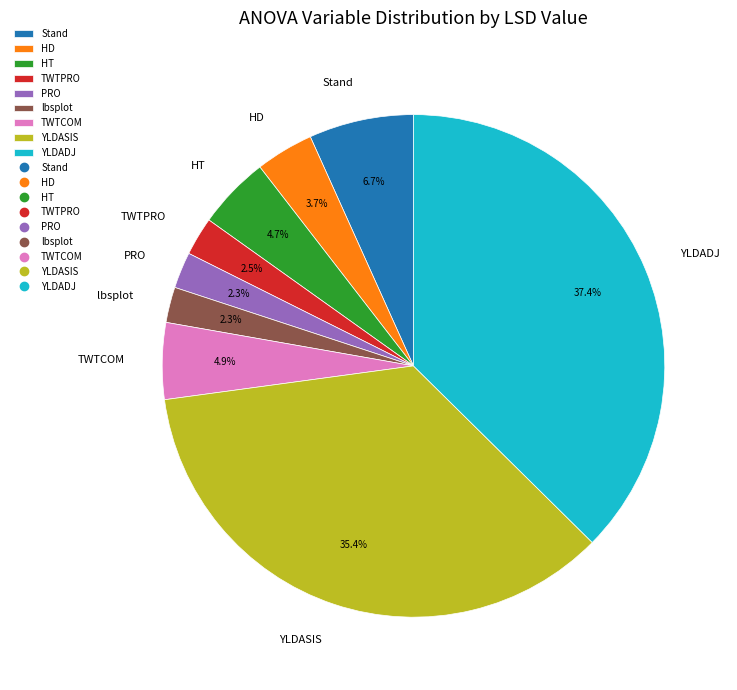

Is the sum of lbsplot and HD greater than half?

No